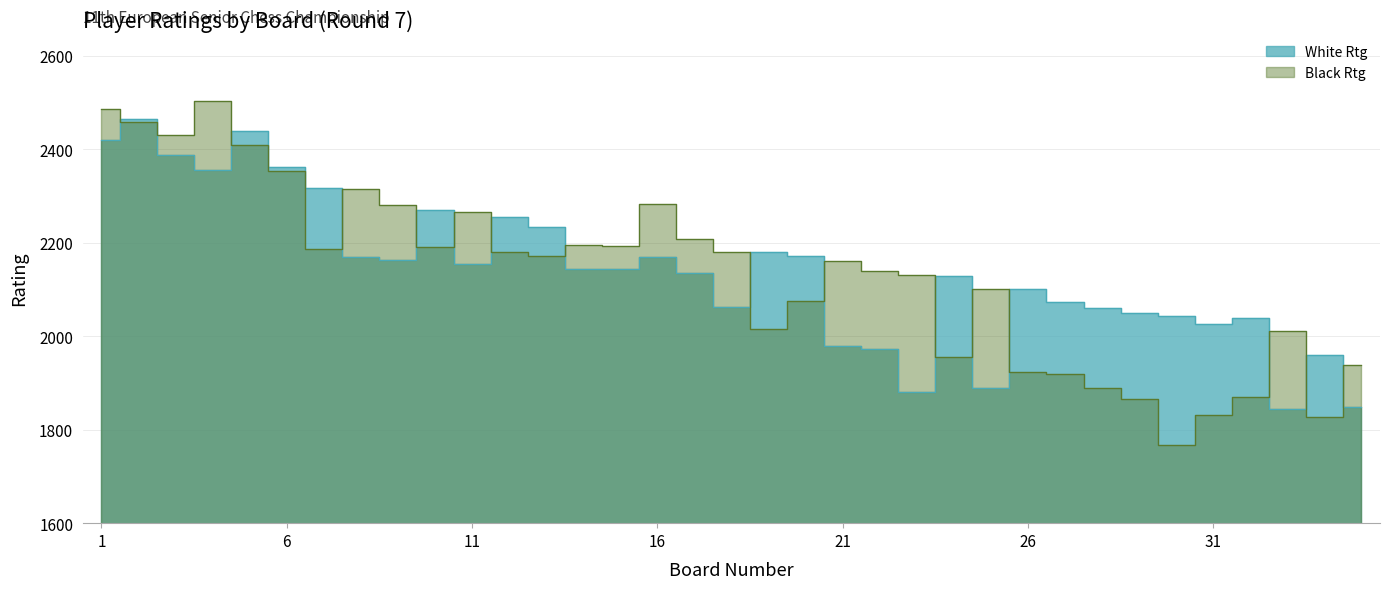

How many times do Black Rtg and White Rtg cross each other?

16